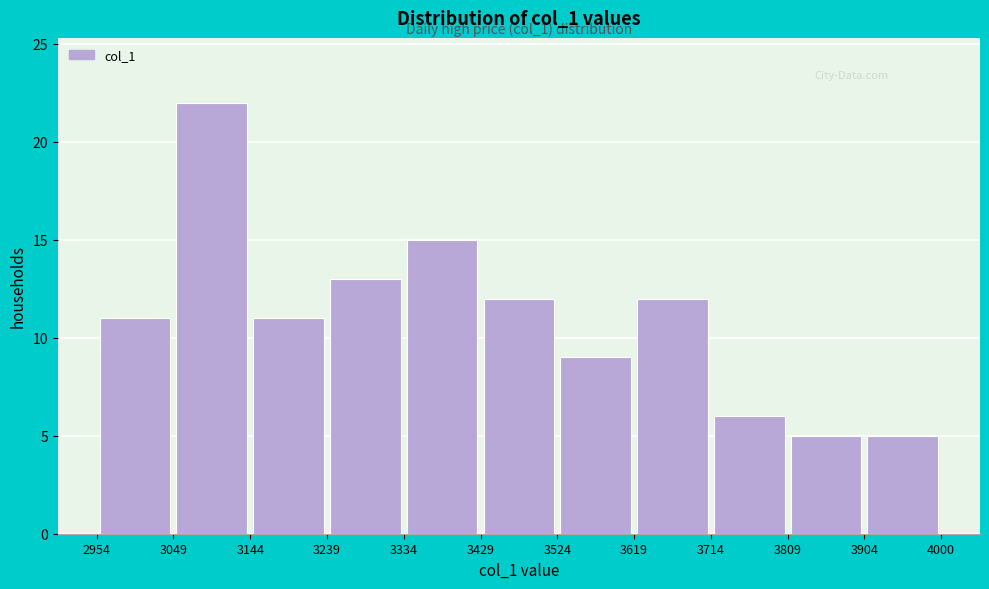

Over which range of the x-axis is the bar tallest?

3049 to 3144